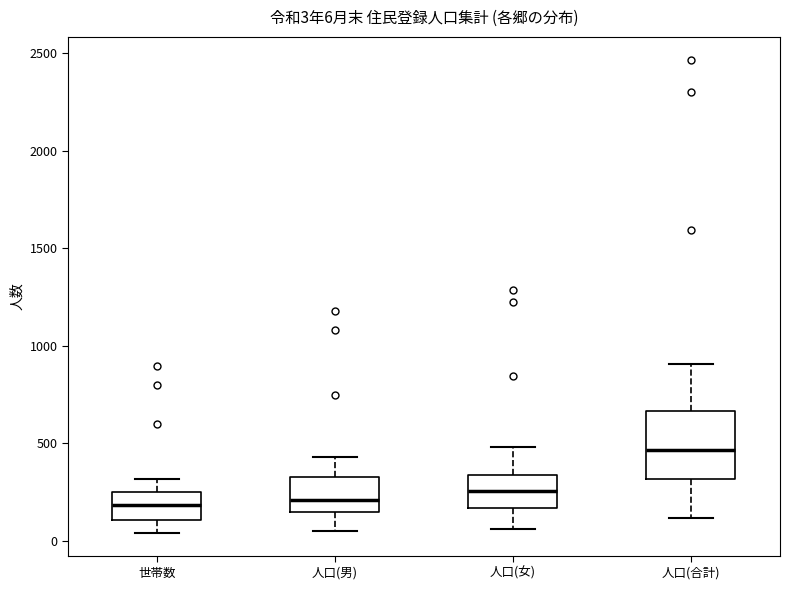

Comparing the boxes themselves (not the whiskers), which one is the tallest?

人口(合計)